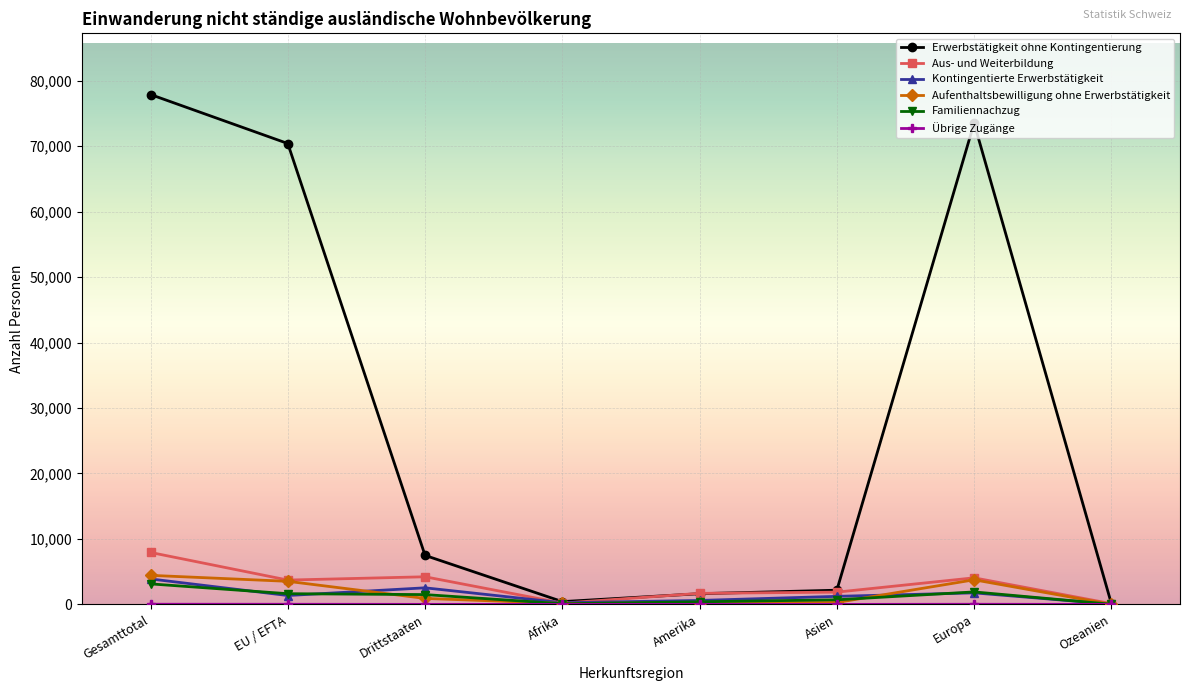

Count the number of categories in the chart.

8